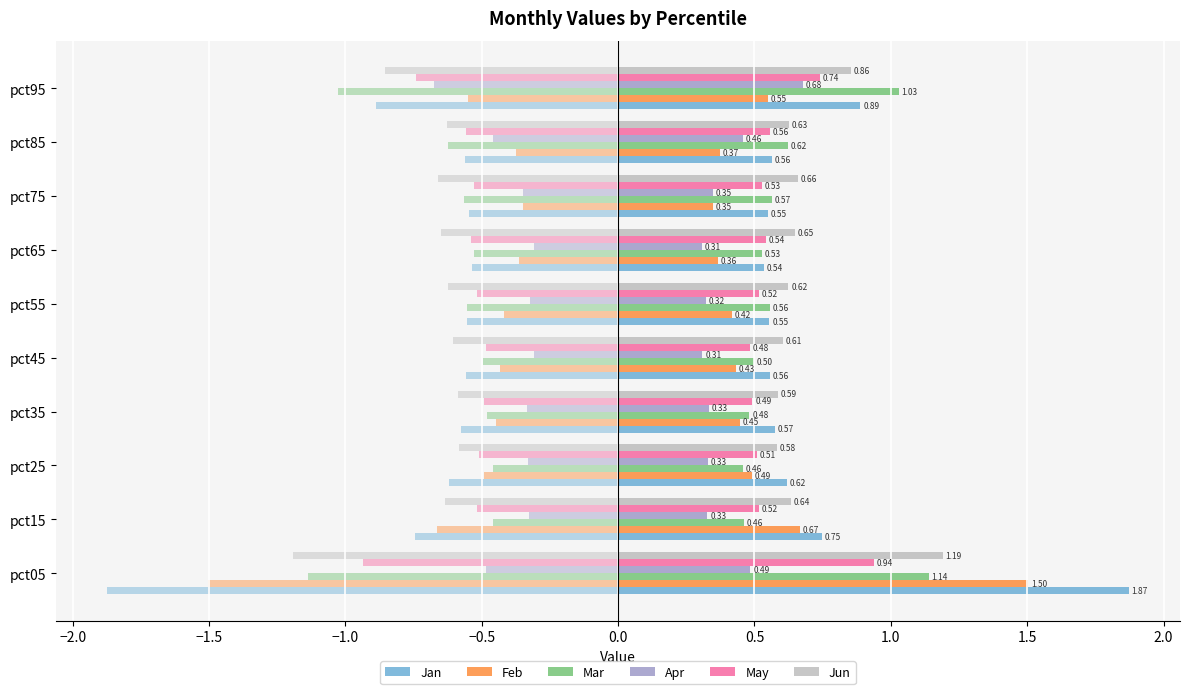

What is the total value across all series at pct75?

3.0